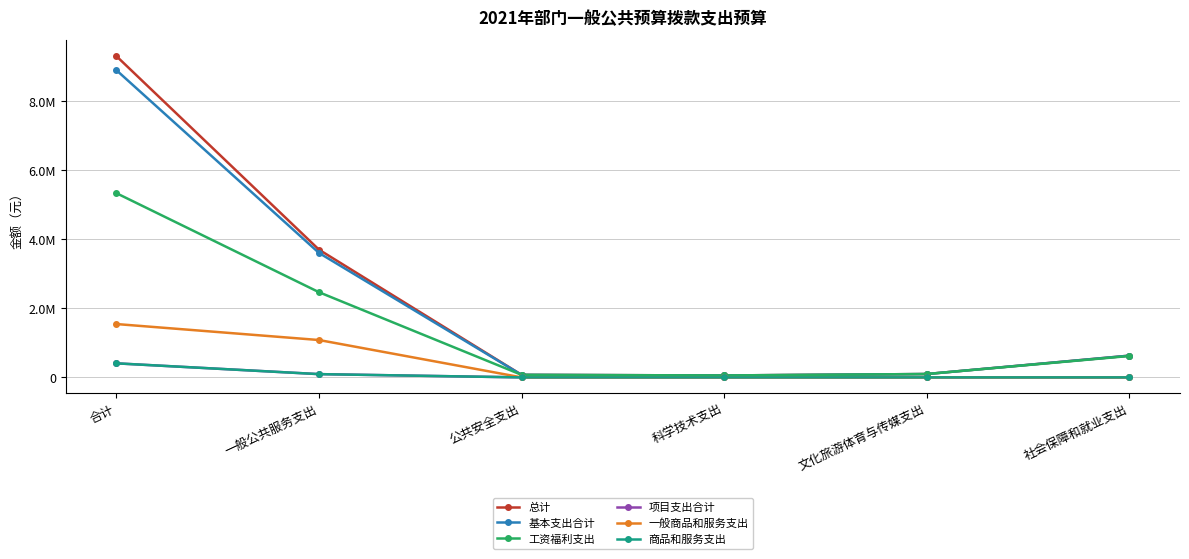

What is the sum of the 工资福利支出 values at 一般公共服务支出 and 文化旅游体育与传媒支出?

2562200.0